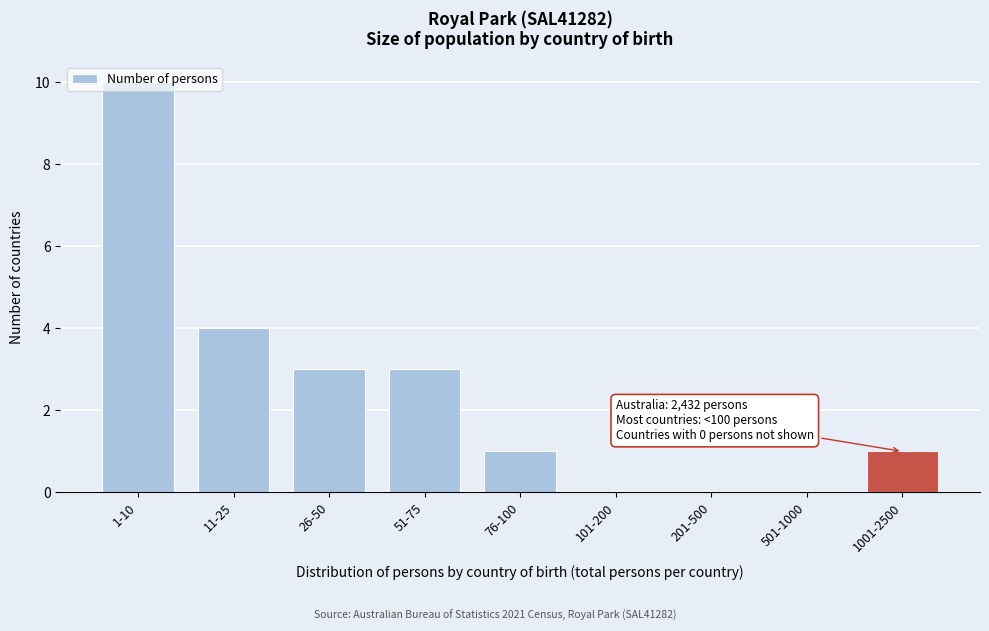

What is the sum of all values?

22